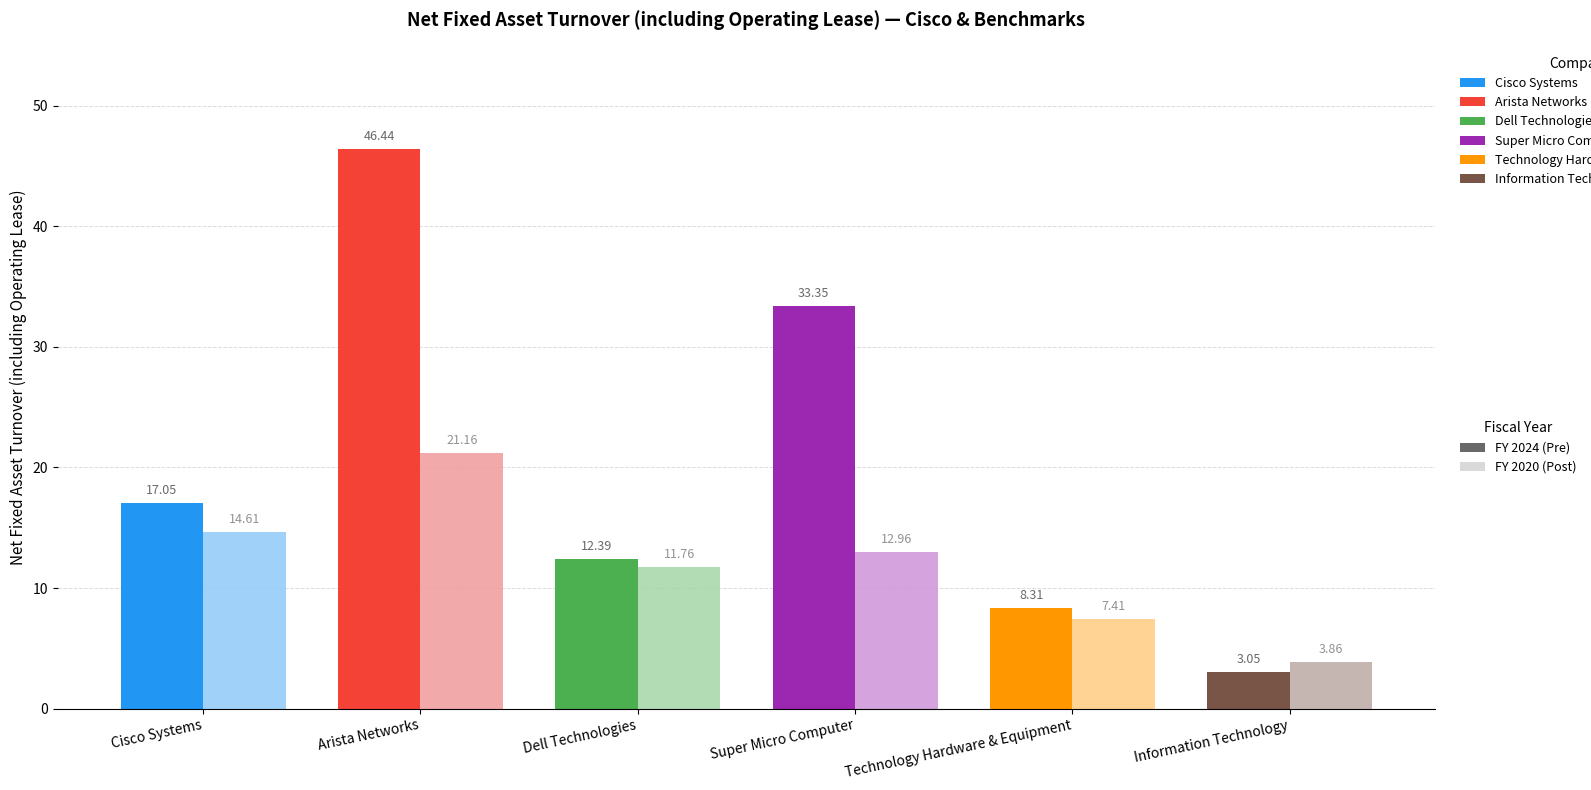

What is the total value across all series at Technology Hardware & Equipment?

15.7